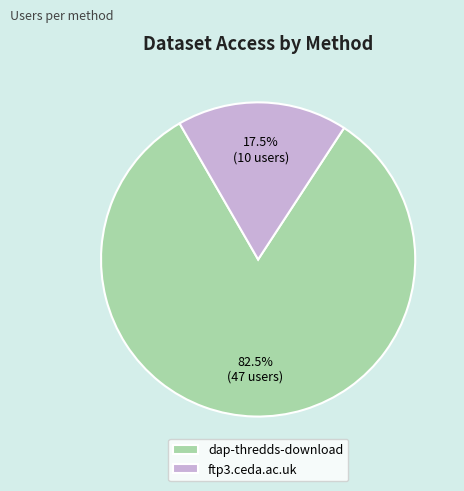

What is the largest slice in the pie chart?

dap-thredds-download